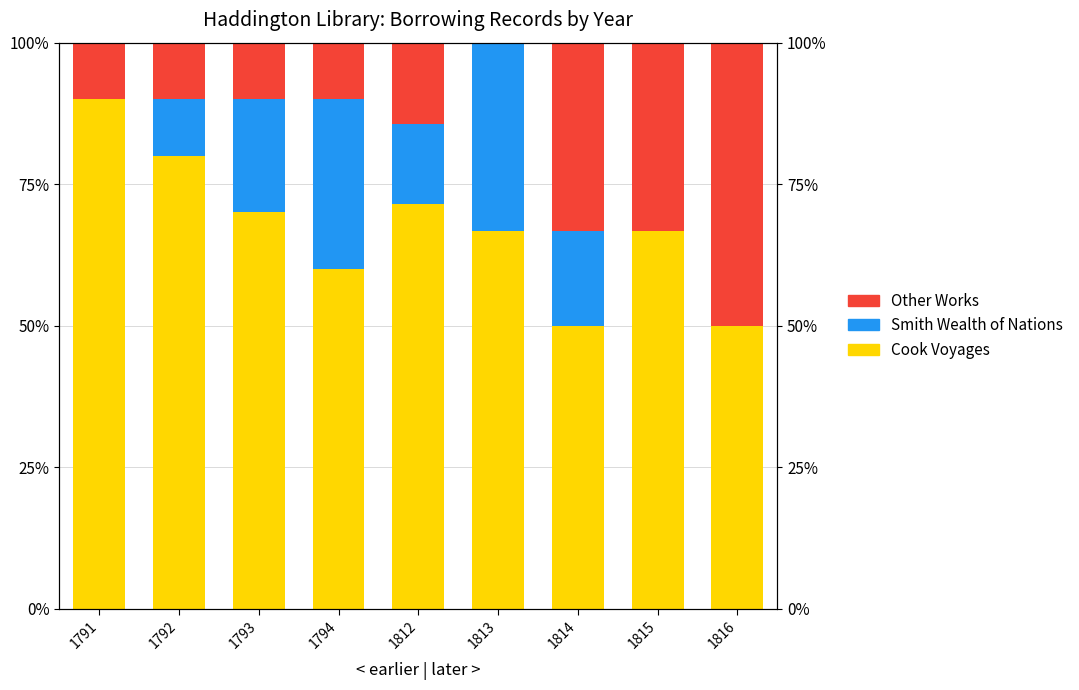

Is the value of Cook Voyages at 1812 greater than the value of Smith Wealth of Nations at 1812?

Yes